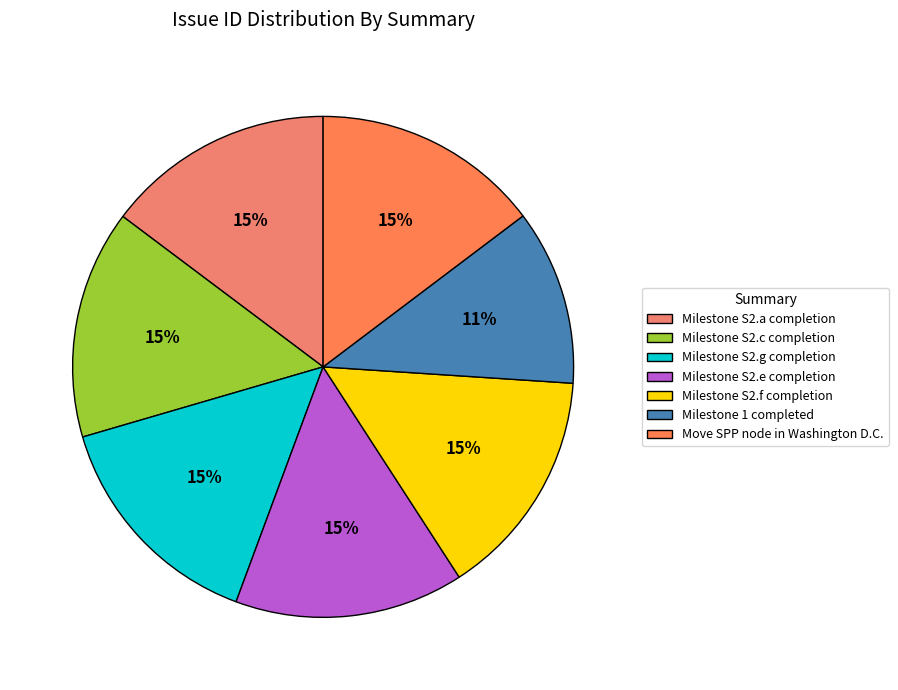

What percentage is the Milestone S2.c completion slice, to the nearest percent?

15%